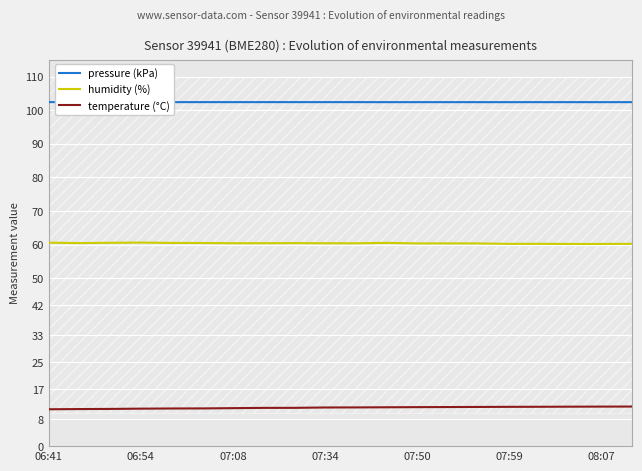

True or false: pressure (kPa) and humidity (%) cross at least once.

False